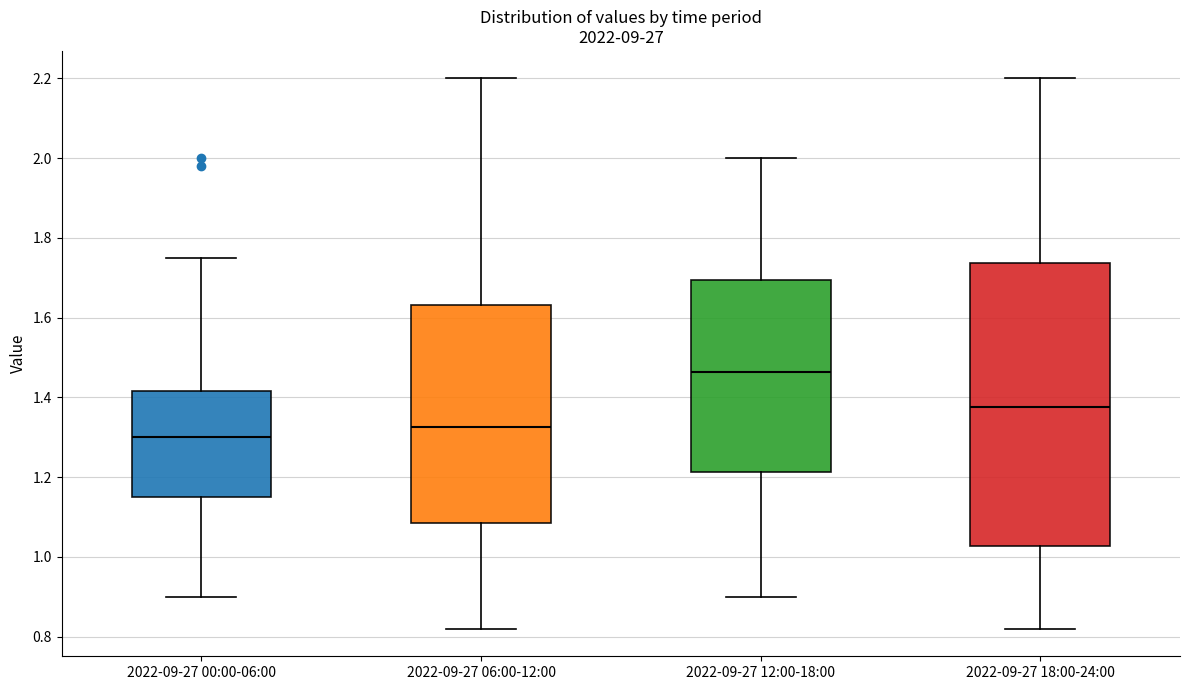

Which box's median line is the lowest?

2022-09-27 00:00-06:00